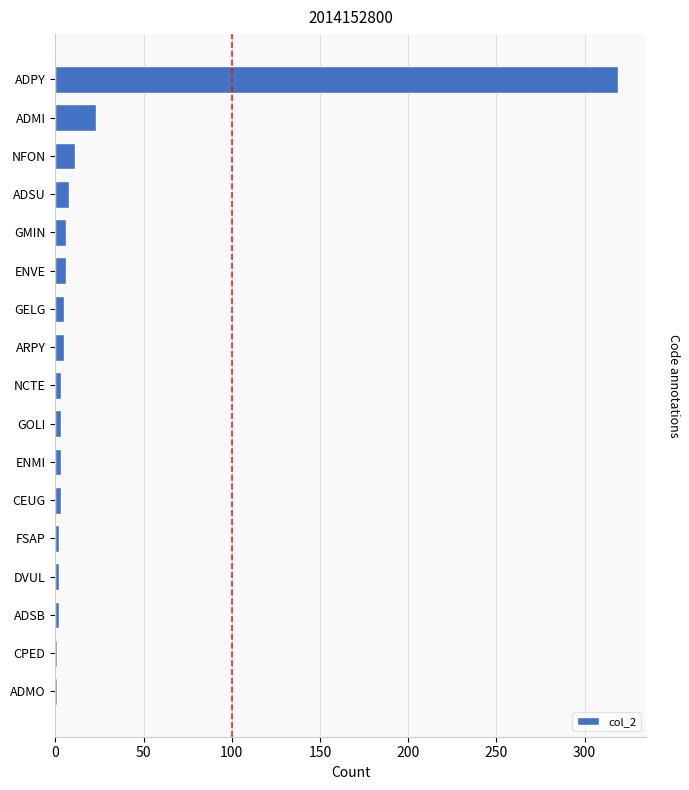

Which category has the highest value across all series?

ADPY